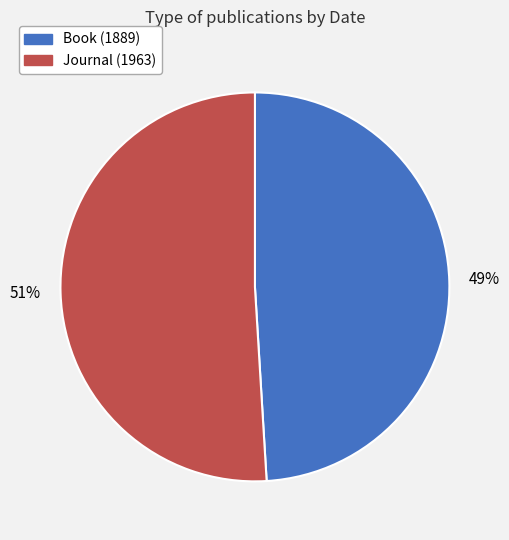

Is the sum of Journal (1963) and Book (1889) greater than half?

Yes